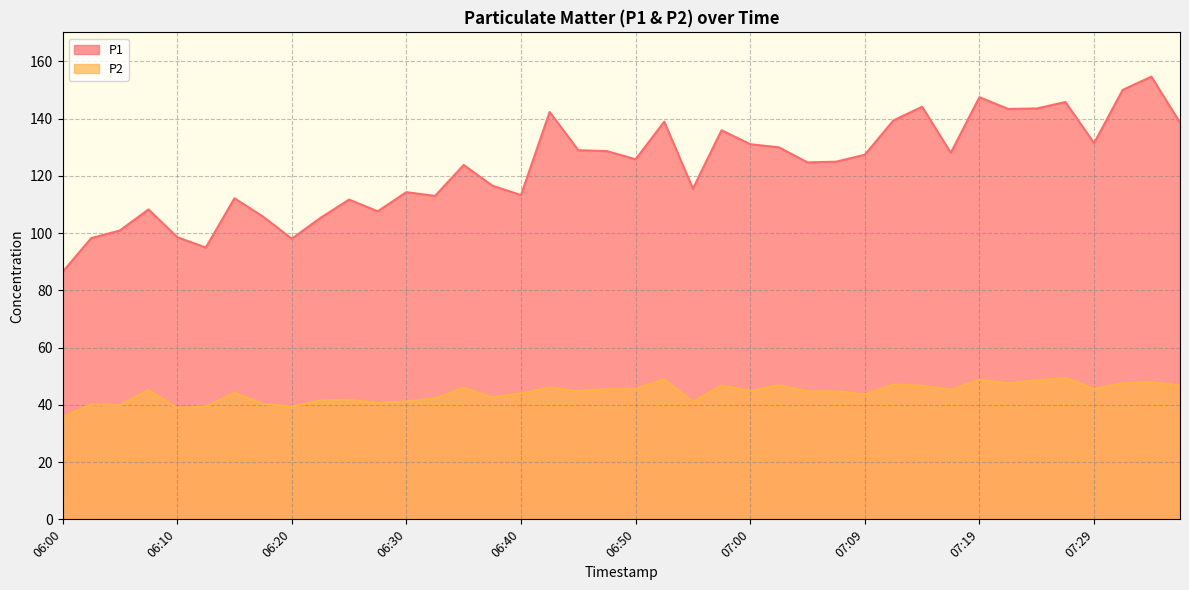

What are all the series names shown in the legend?

P1, P2